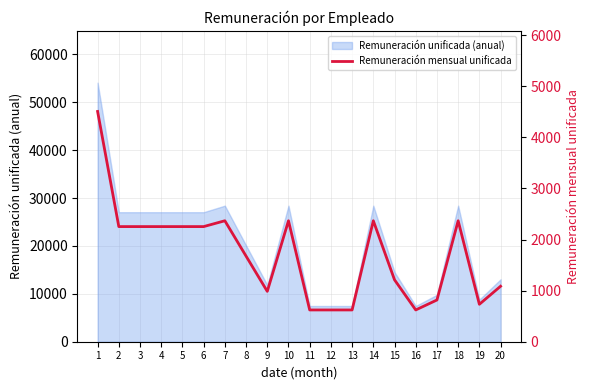

List the labels in order of value, smallest first.

11, 12, 13, 16, 19, 17, 9, 20, 15, 8, 2, 3, 4, 5, 6, 7, 10, 14, 18, 1